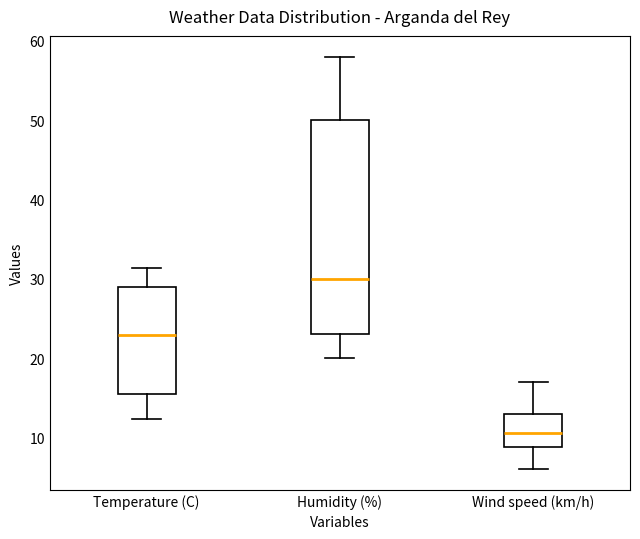

Reading left to right, transcribe this box plot: for each box, give where its median line is, the range the box spans, and where its two whiskers end, as read against the y-axis. The values are not printed on the chart, so give them approximately, as read against the axis.

Temperature (C): median 23, box 15 to 29, whiskers 12 to 31
Humidity (%): median 30, box 23 to 50, whiskers 20 to 58
Wind speed (km/h): median 11, box 9 to 13, whiskers 6 to 17